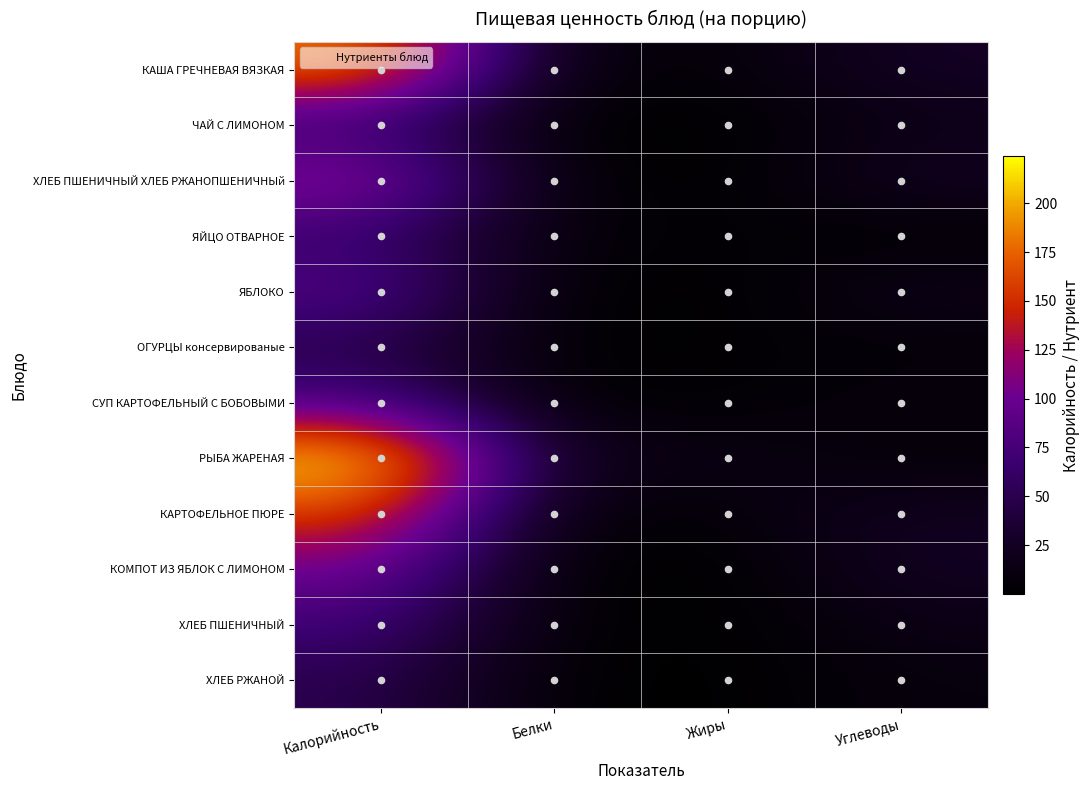

Which series has the largest range (max minus min)?

РЫБА ЖАРЕНАЯ